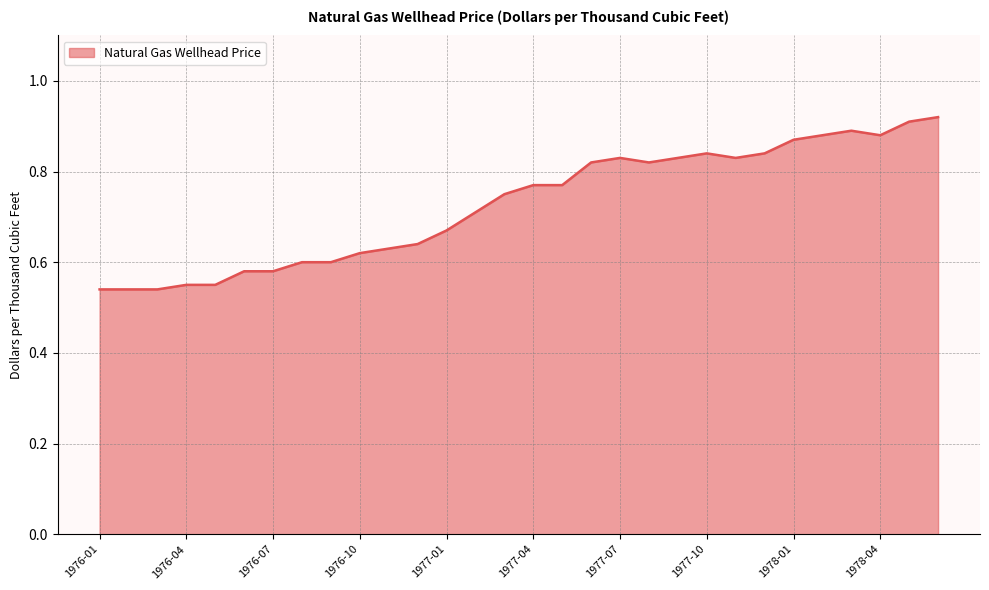

What is the difference between the maximum and minimum values?

0.4